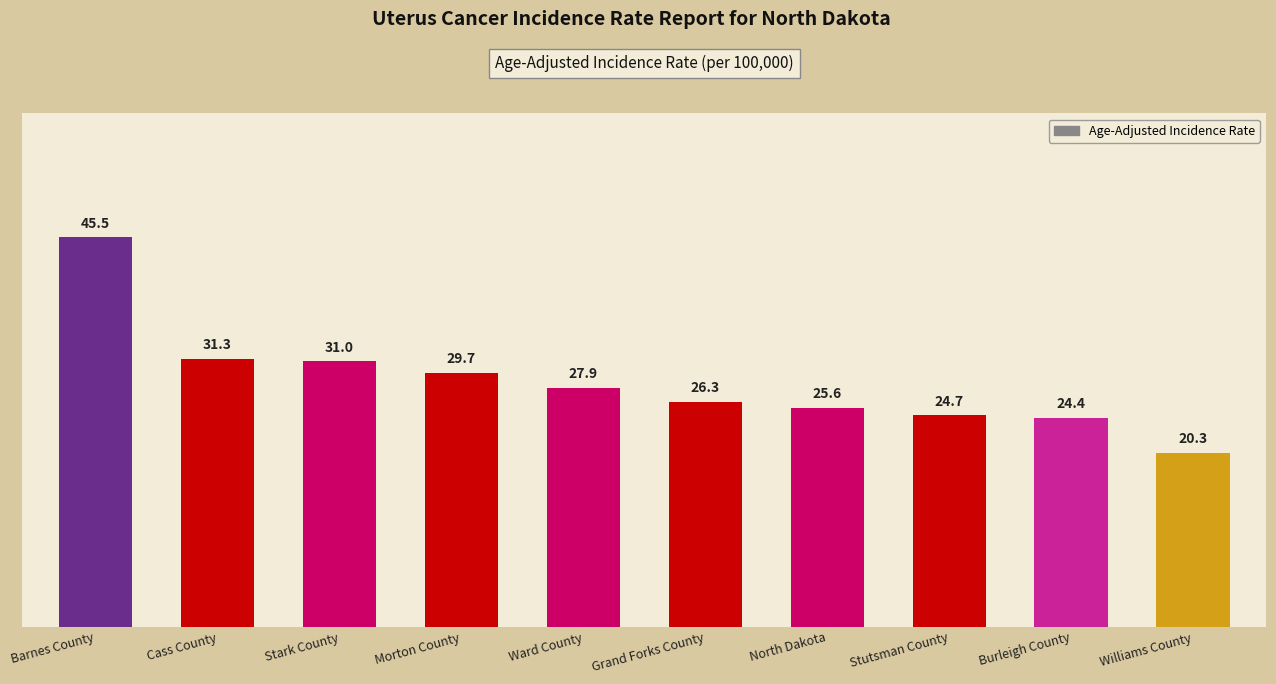

What is the minimum value shown in the chart?

20.3